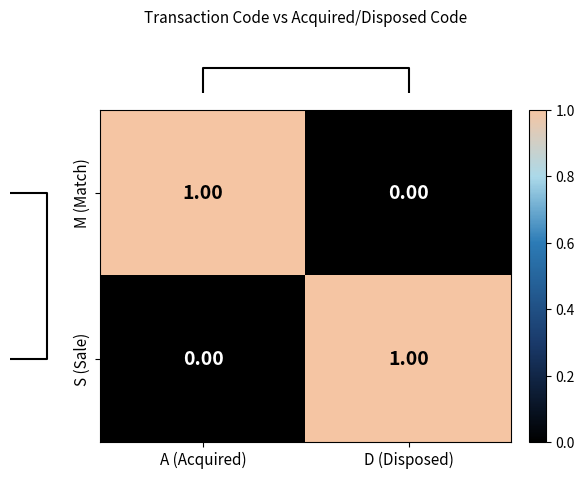

At which label does M (Match) reach its minimum?

D (Disposed)